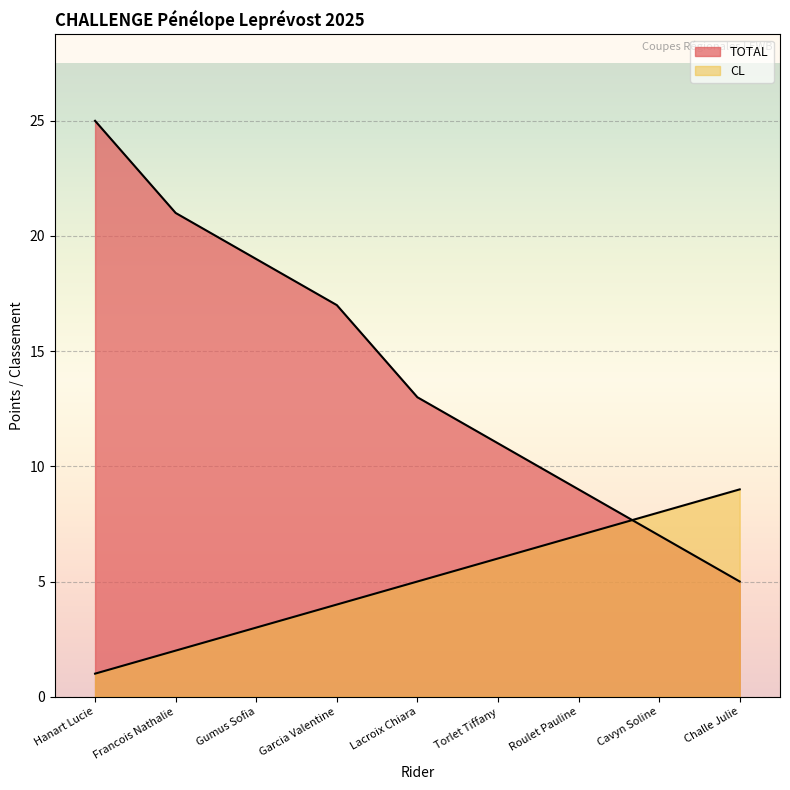

Which series has the widest spread of values?

TOTAL